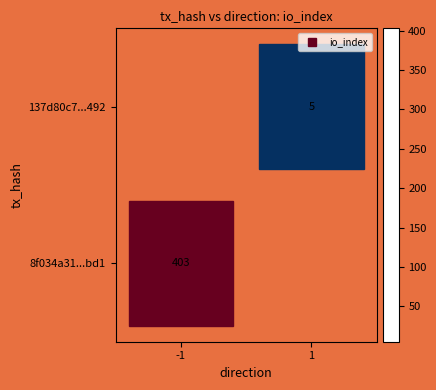

Rank the series by their maximum value, from lowest to highest.

137d80c7...492, 8f034a31...bd1